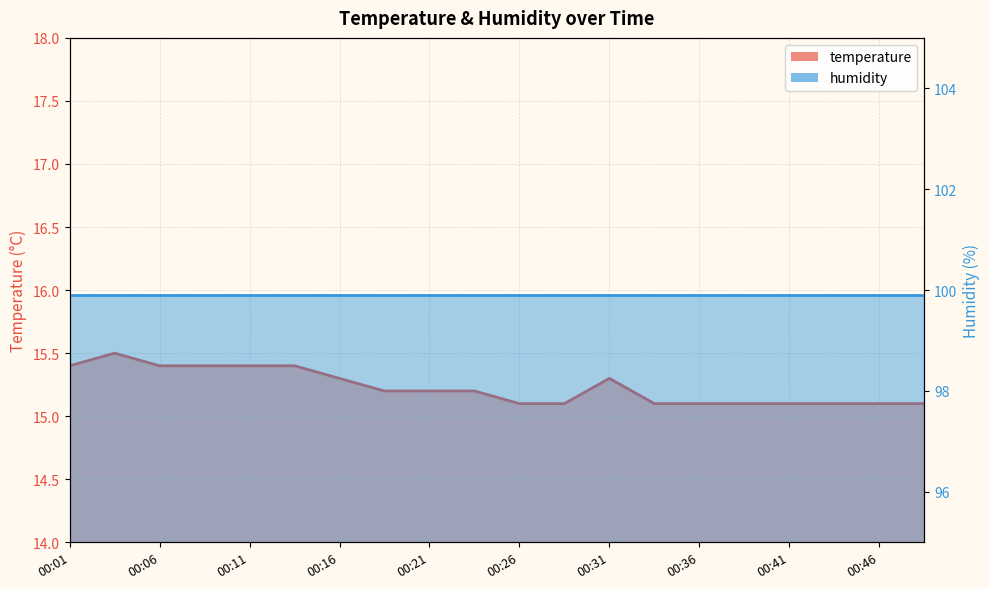

True or false: the data has more than 0 interior local peaks.

True